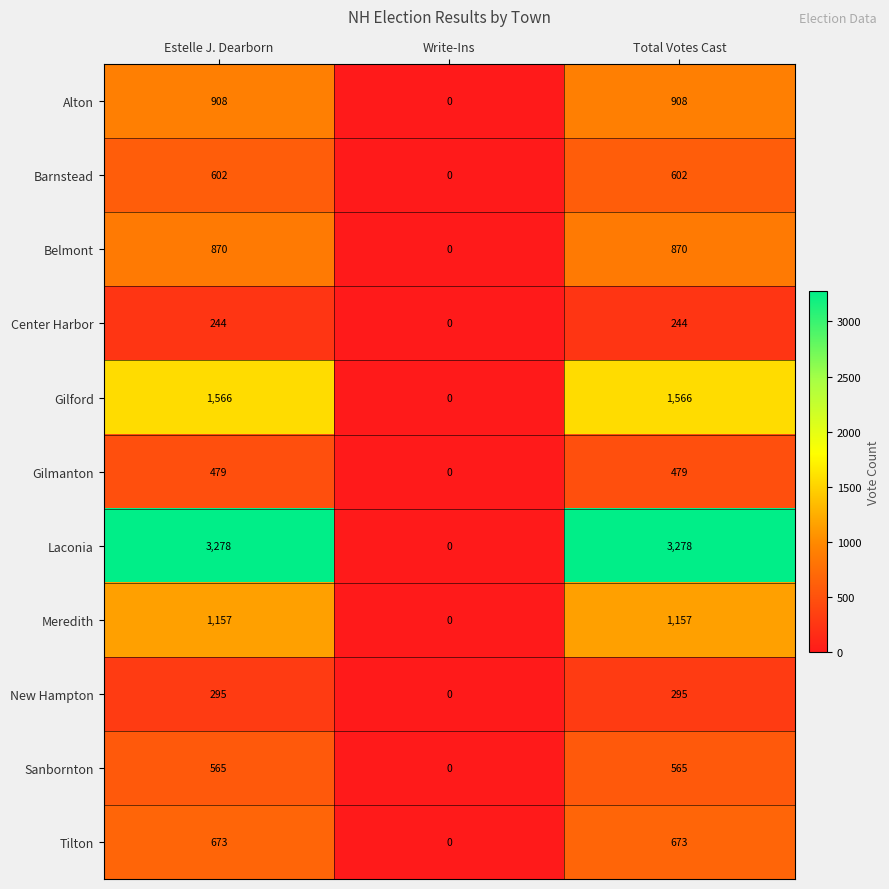

What is the spread (max minus min) of values at Total Votes Cast?

3034